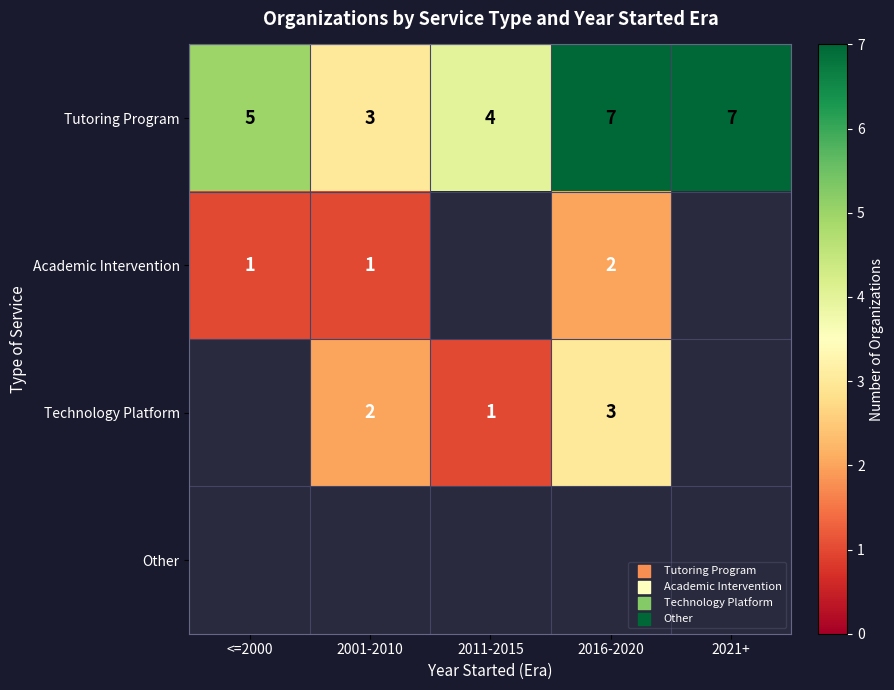

How many Tutoring Program values are between 4 and 7?

4